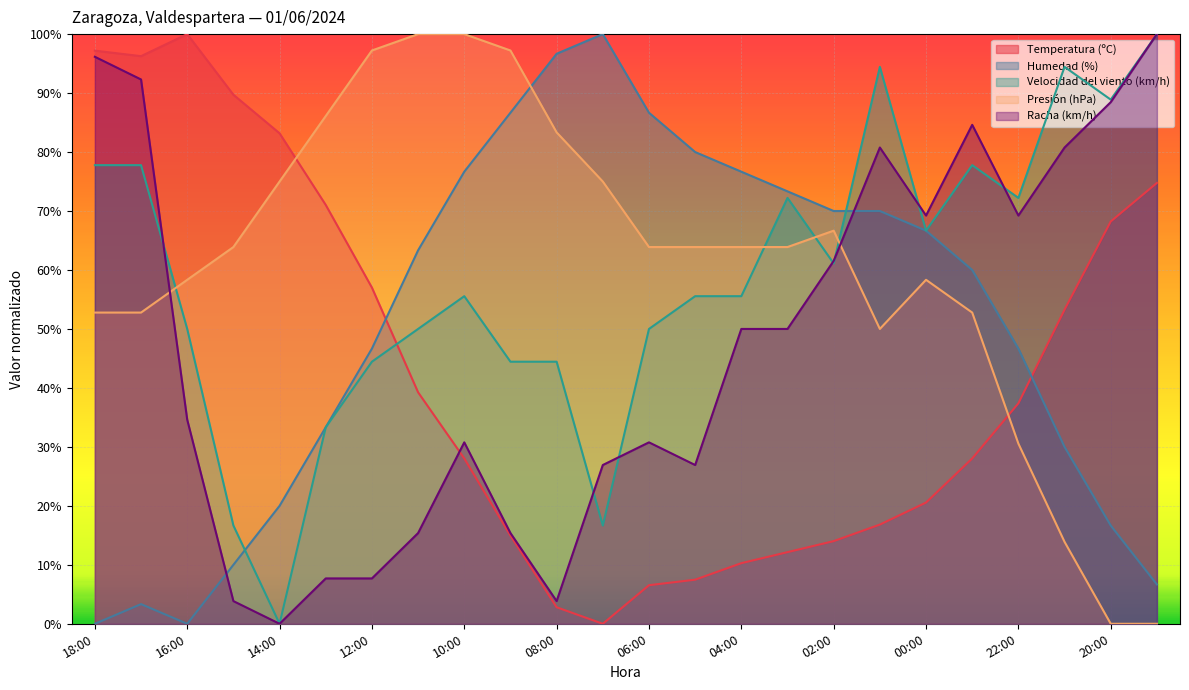

What is the value of the Humedad (%) point at the 4th from the left?

10.0